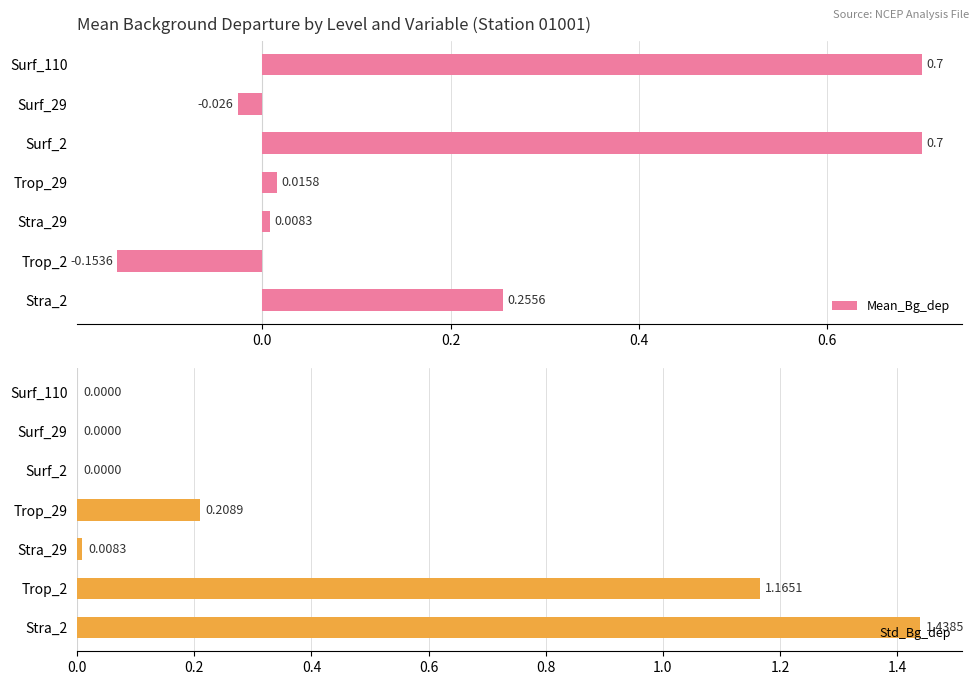

How many data points in Mean_Bg_dep are above 0?

5